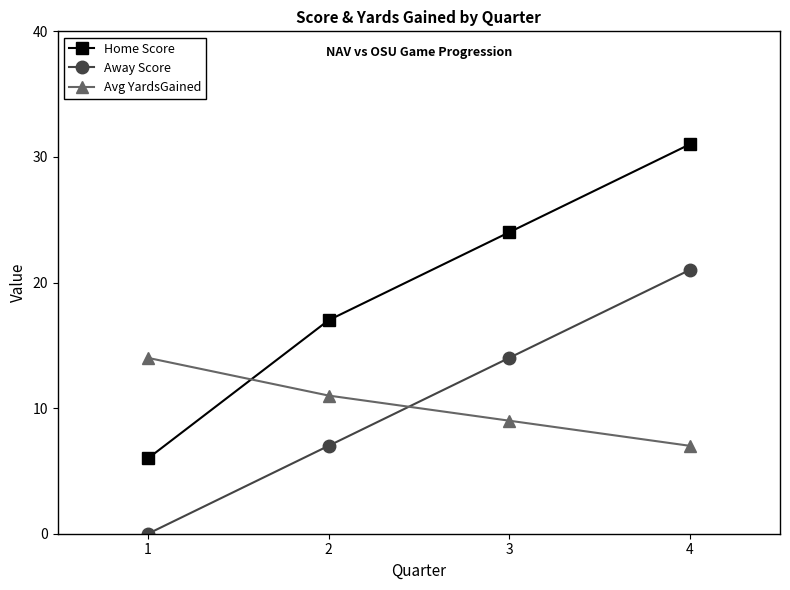

How many Avg YardsGained values are between 9 and 14?

3